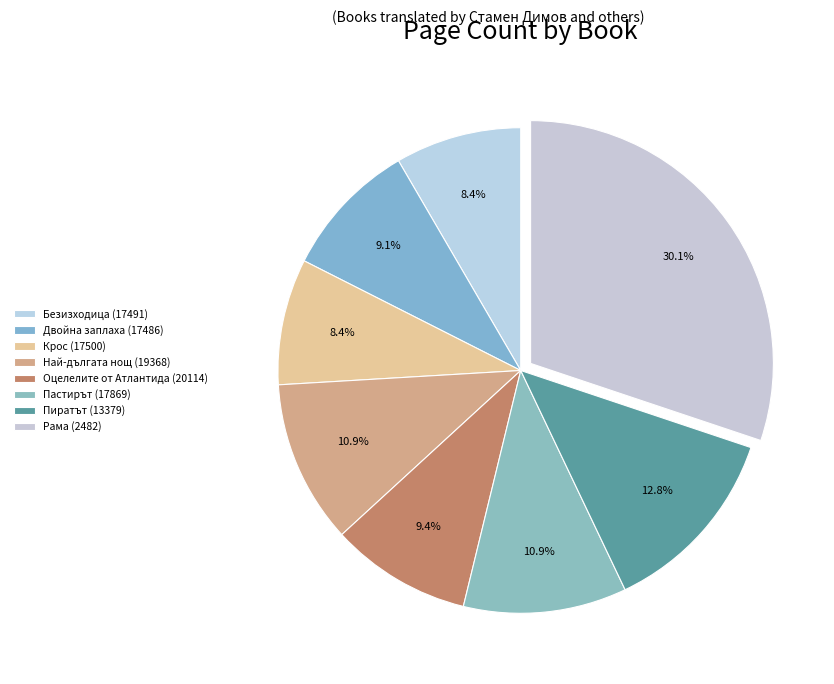

Which slice is the largest?

Рама (2482)